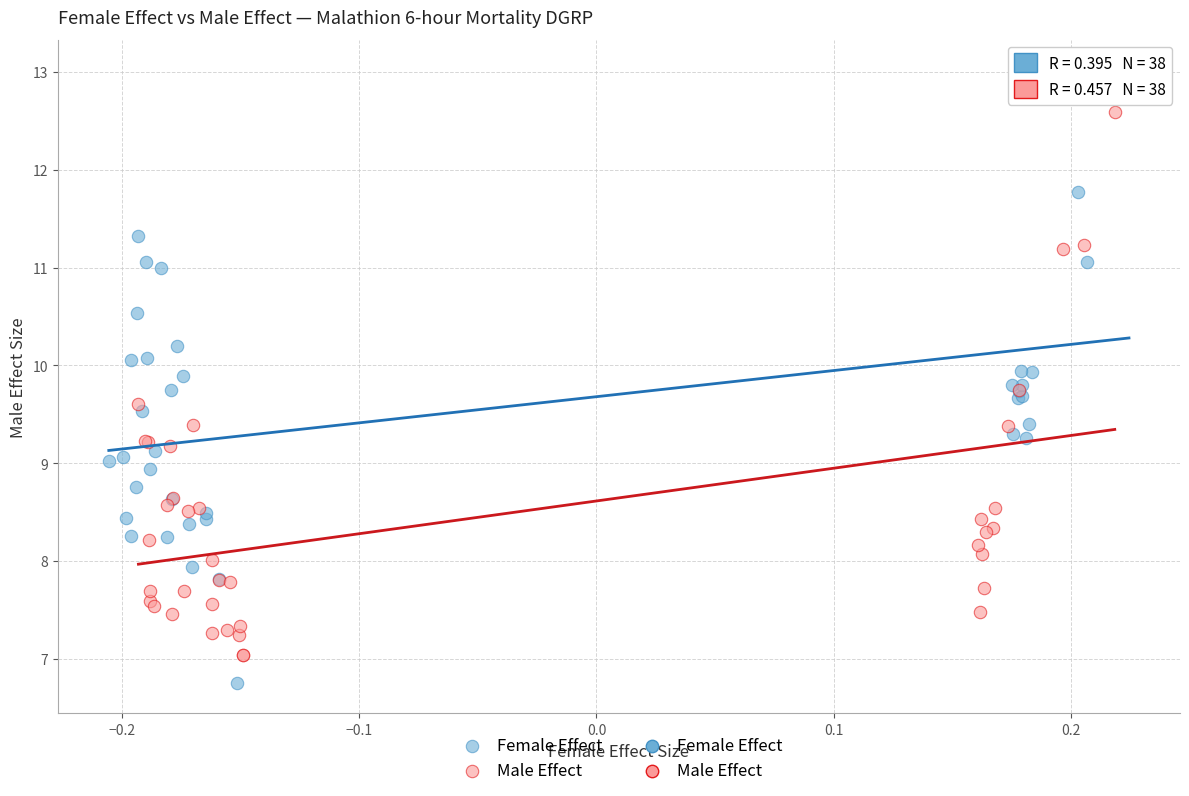

Which series has the widest spread of Y values?

Female Effect